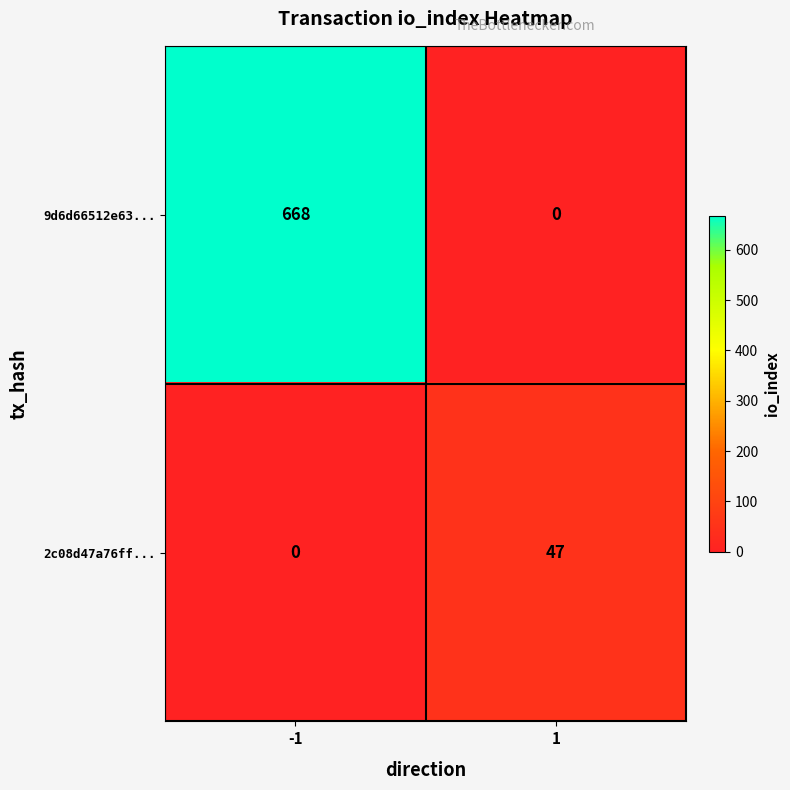

Reading left to right, what are all the values shown in this chart?

9d6d66512e63...: 668	0
2c08d47a76ff...: 0	47